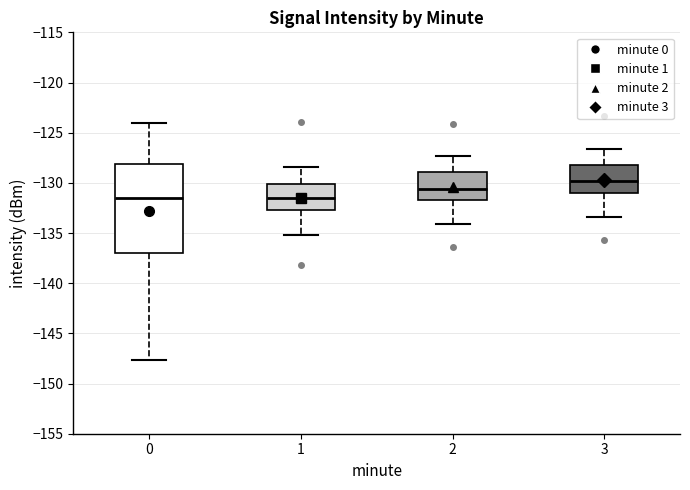

Reading left to right, transcribe this box plot: for each box, give where its median line is, the range the box spans, and where its two whiskers end, as read against the y-axis. The values are not printed on the chart, so give them approximately, as read against the axis.

0: median -131.5, box -137.0 to -128.0, whiskers -147.5 to -124.0
1: median -131.5, box -132.5 to -130.0, whiskers -135.0 to -128.5
2: median -130.5, box -131.5 to -129.0, whiskers -134.0 to -127.5
3: median -130.0, box -131.0 to -128.0, whiskers -133.5 to -126.5